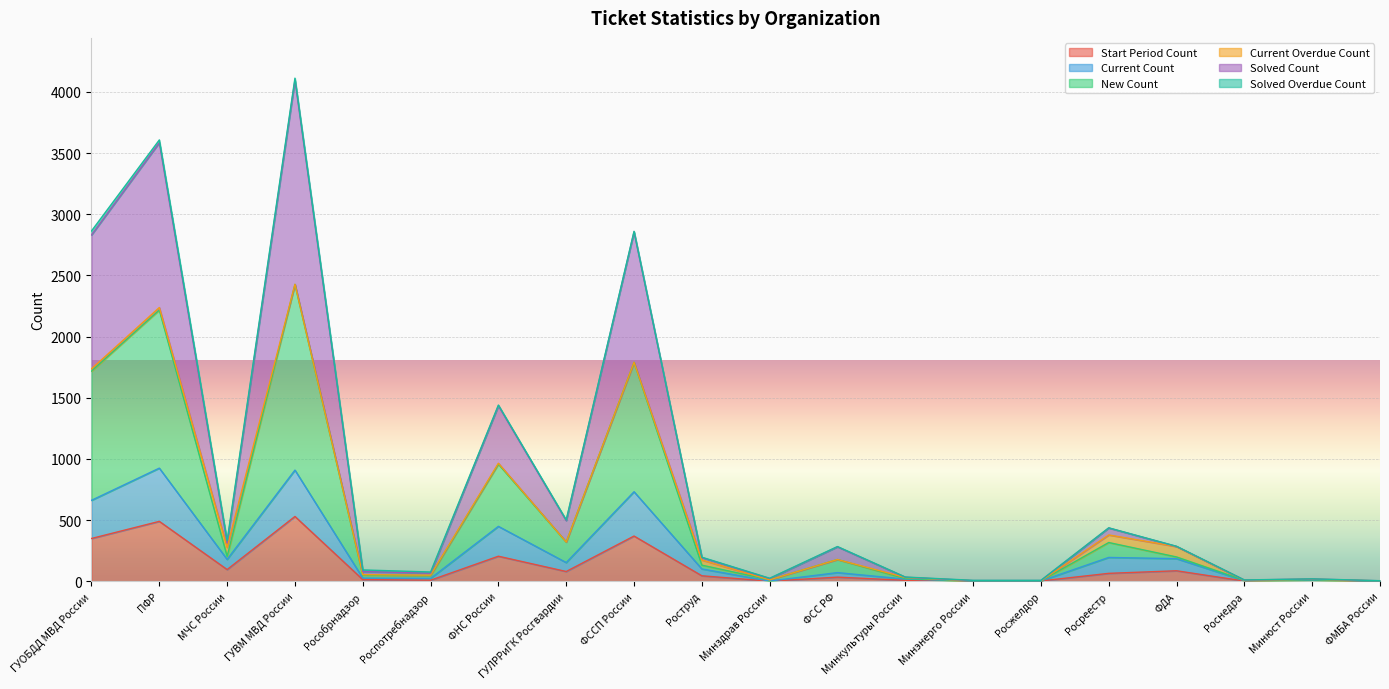

Which has a higher value, МЧС России or ФНС России?

ФНС России